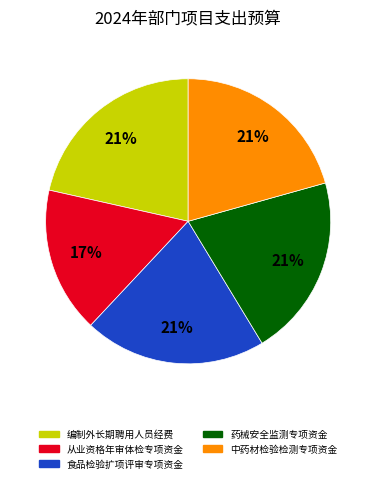

To the nearest percent, what is the combined percentage of 从业资格年审体检专项资金 and 编制外长期聘用人员经费?

38%